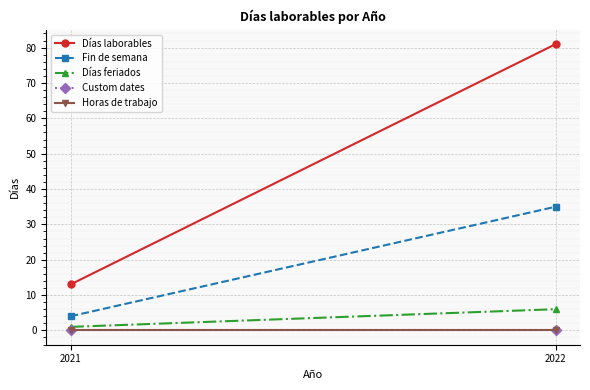

At how many categories does at least one series exceed 4?

2